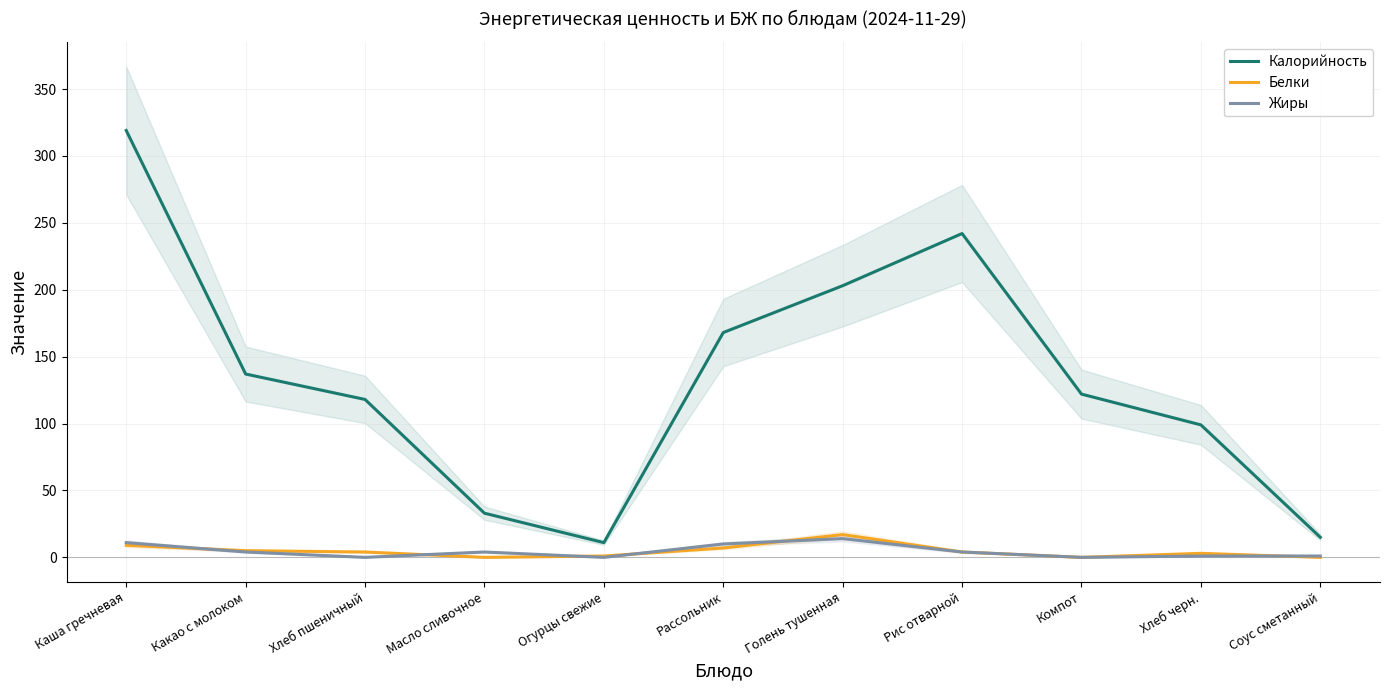

How many data points does each series have?

11